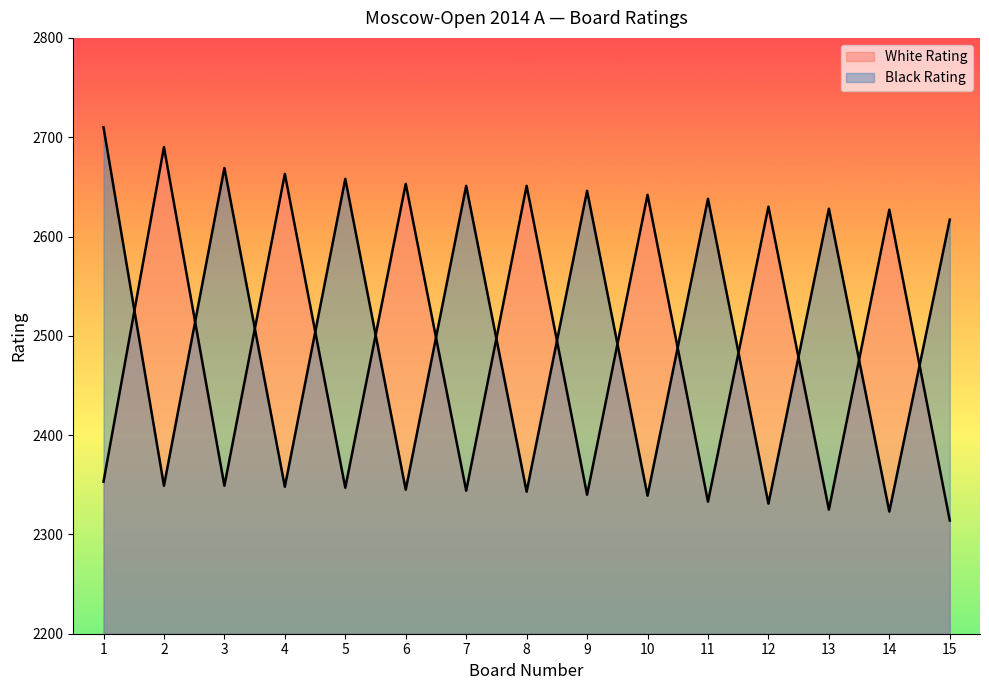

The value of White Rating at 10 is 2642. True or false?

True